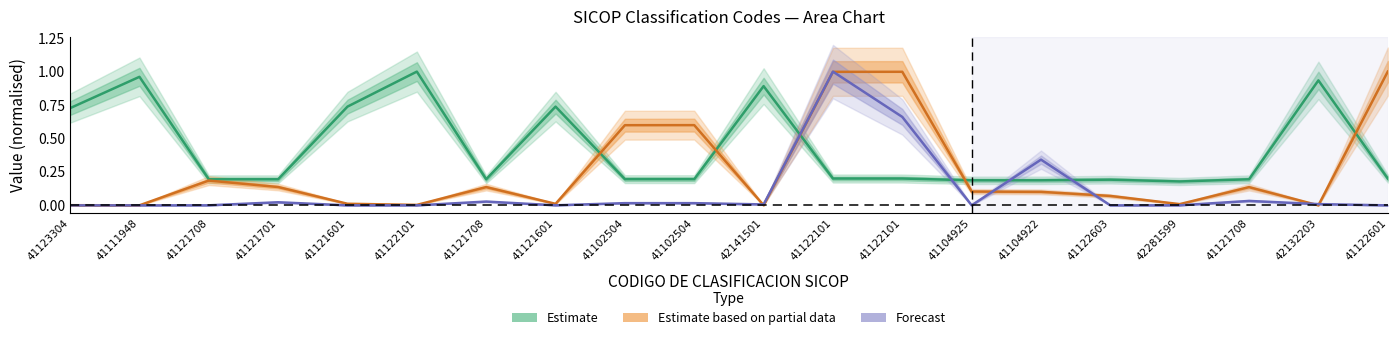

List the series in order of their peak value, highest first.

Estimate, Estimate based on partial data, Forecast